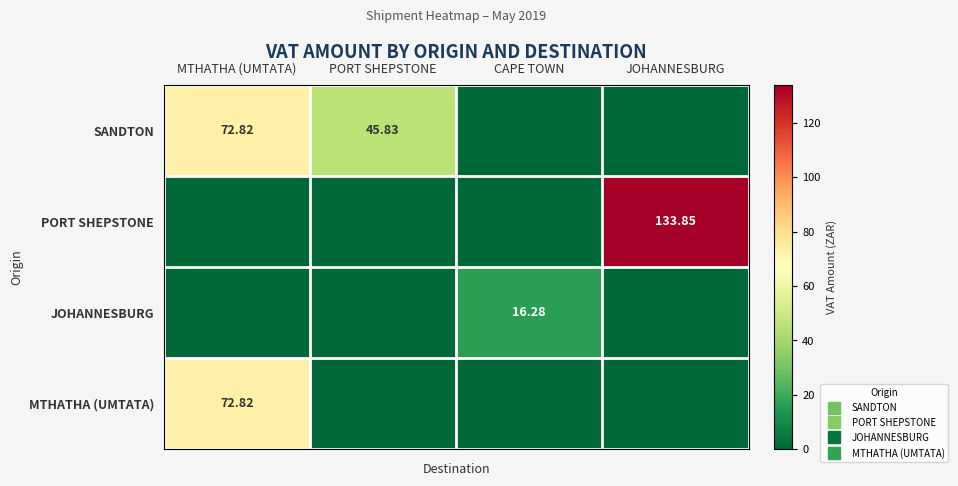

How many distinct data groups are displayed?

4